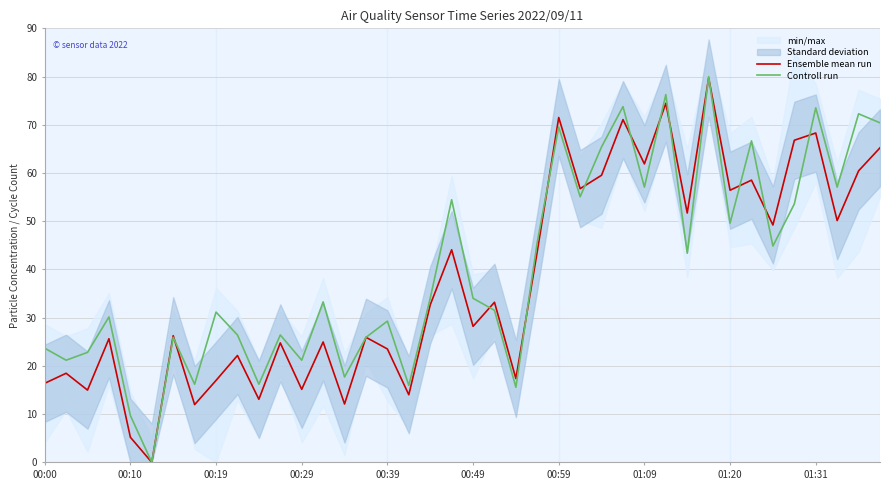

Which series has the largest range (max minus min)?

Controll run